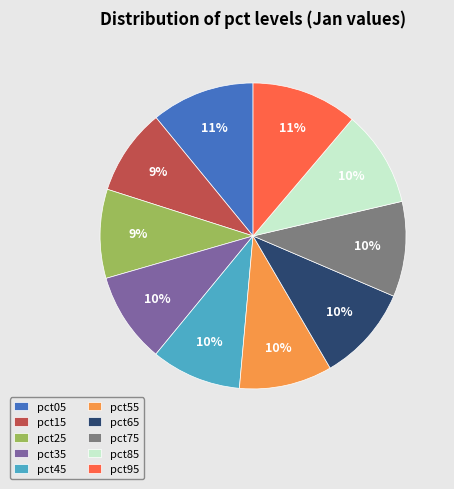

To the nearest percent, what portion does pct45 represent?

10%